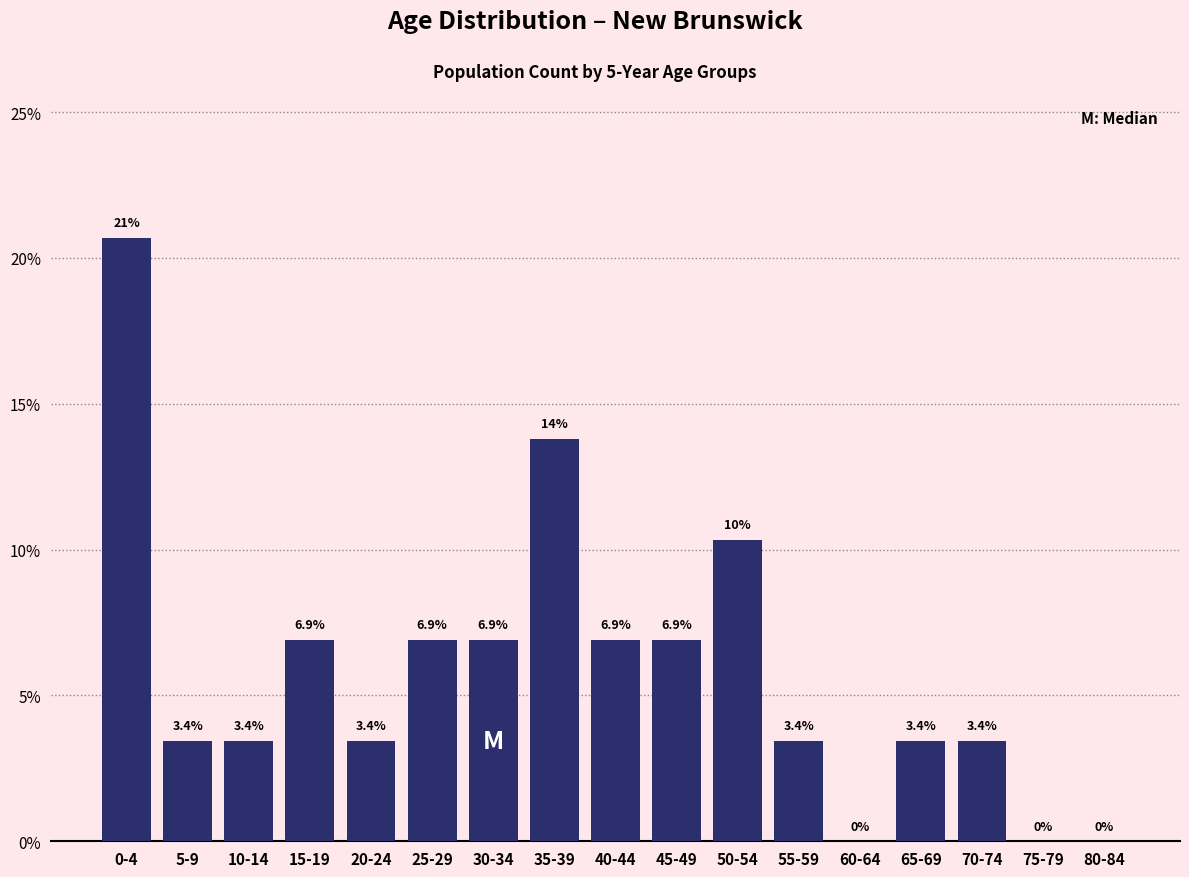

Reading left to right, extract all data points from this chart.

0-4=20.7	5-9=3.4	10-14=3.4	15-19=6.9	20-24=3.4	25-29=6.9	30-34=6.9	35-39=13.8	40-44=6.9	45-49=6.9	50-54=10.3	55-59=3.4	60-64=0.0	65-69=3.4	70-74=3.4	75-79=0.0	80-84=0.0